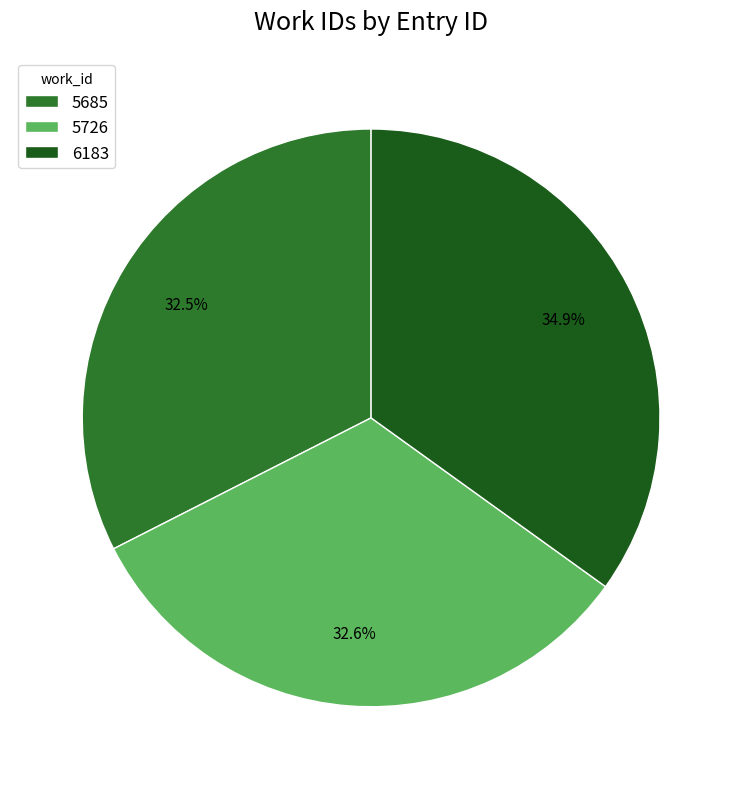

Is 6183 the majority of the pie?

No